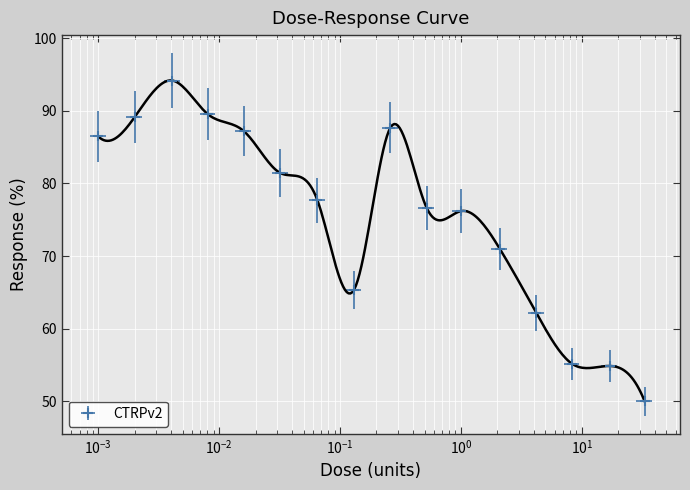

Which label corresponds to the largest value in the chart?

0.0041